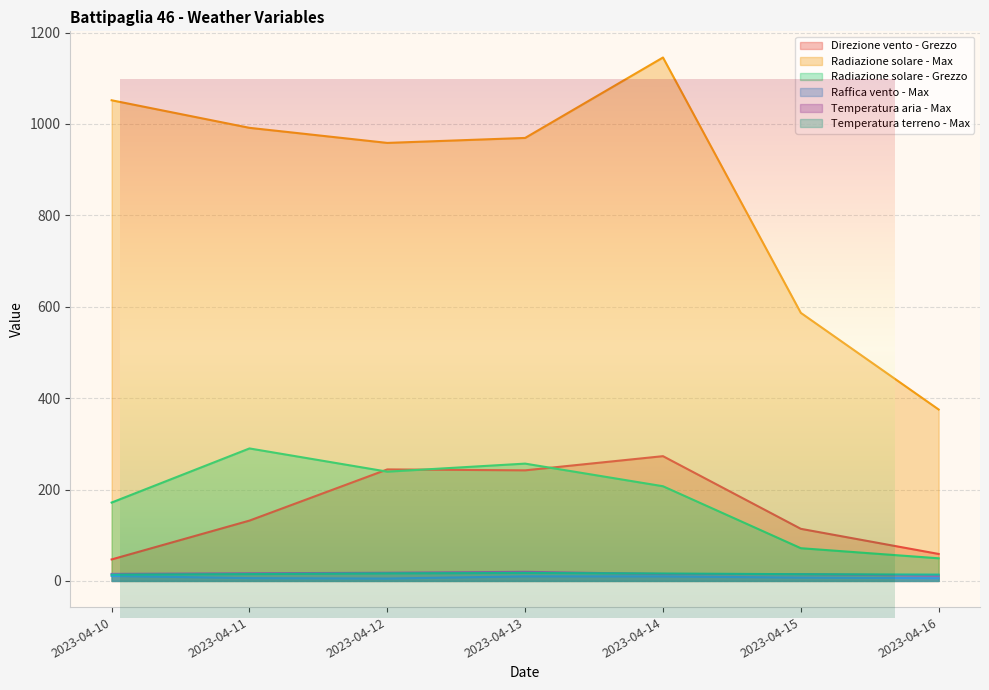

Where does the Radiazione solare - Grezzo series first go above 207?

2023-04-11